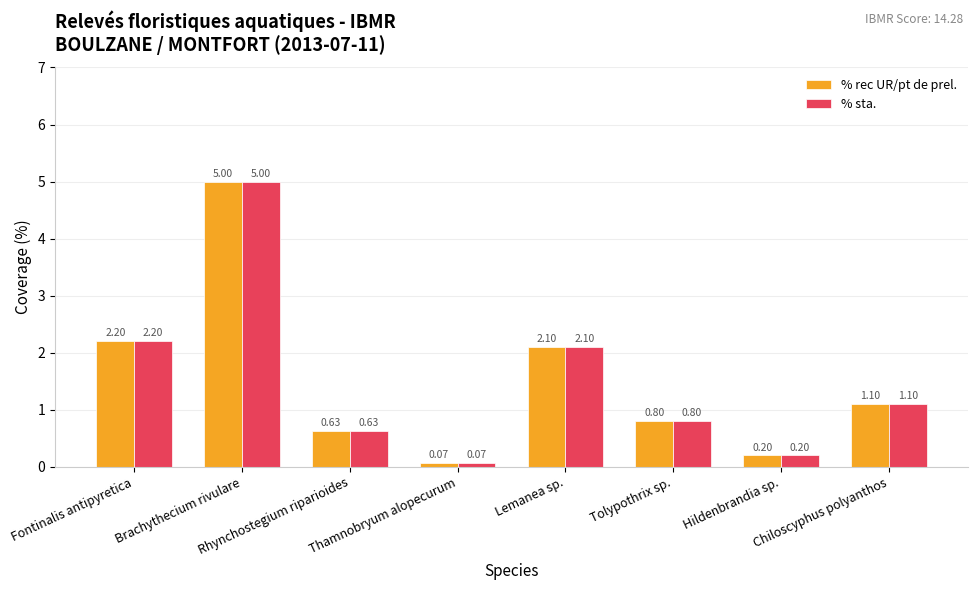

What is the greatest value displayed?

5.0